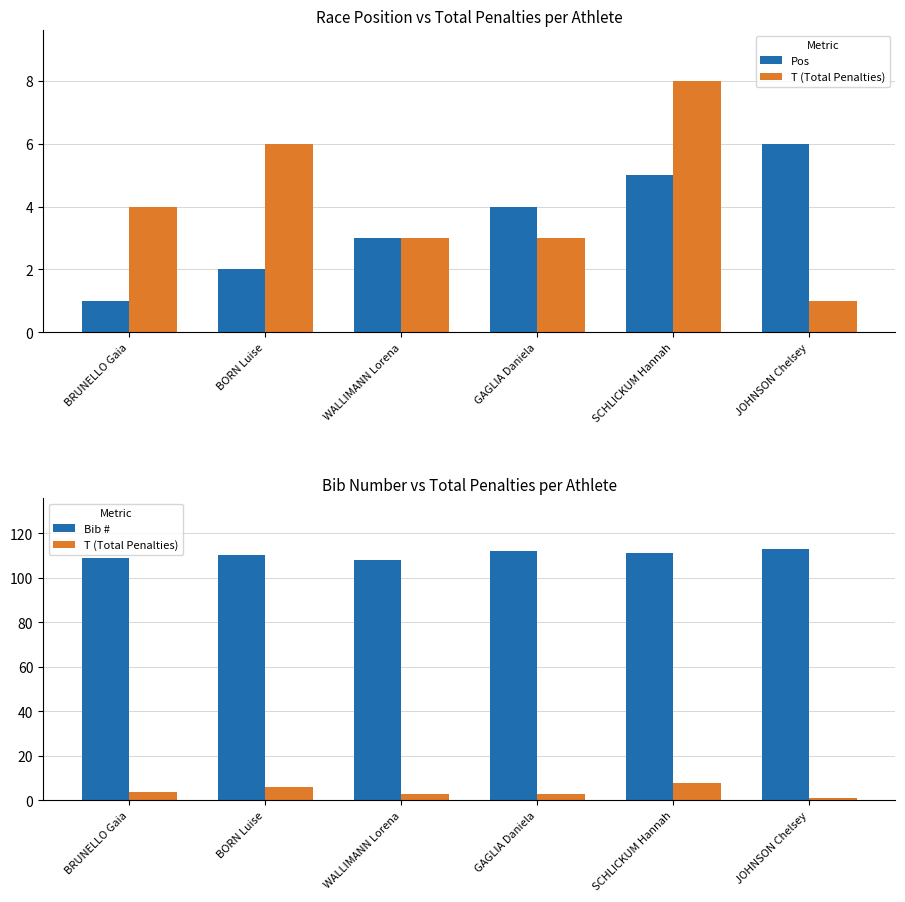

Reading left to right, transcribe all the data shown in this chart.

Pos: BRUNELLO Gaia=1	BORN Luise=2	WALLIMANN Lorena=3	GAGLIA Daniela=4	SCHLICKUM Hannah=5	JOHNSON Chelsey=6
T (Total Penalties): BRUNELLO Gaia=4	BORN Luise=6	WALLIMANN Lorena=3	GAGLIA Daniela=3	SCHLICKUM Hannah=8	JOHNSON Chelsey=1
Bib #: BRUNELLO Gaia=109	BORN Luise=110	WALLIMANN Lorena=108	GAGLIA Daniela=112	SCHLICKUM Hannah=111	JOHNSON Chelsey=113